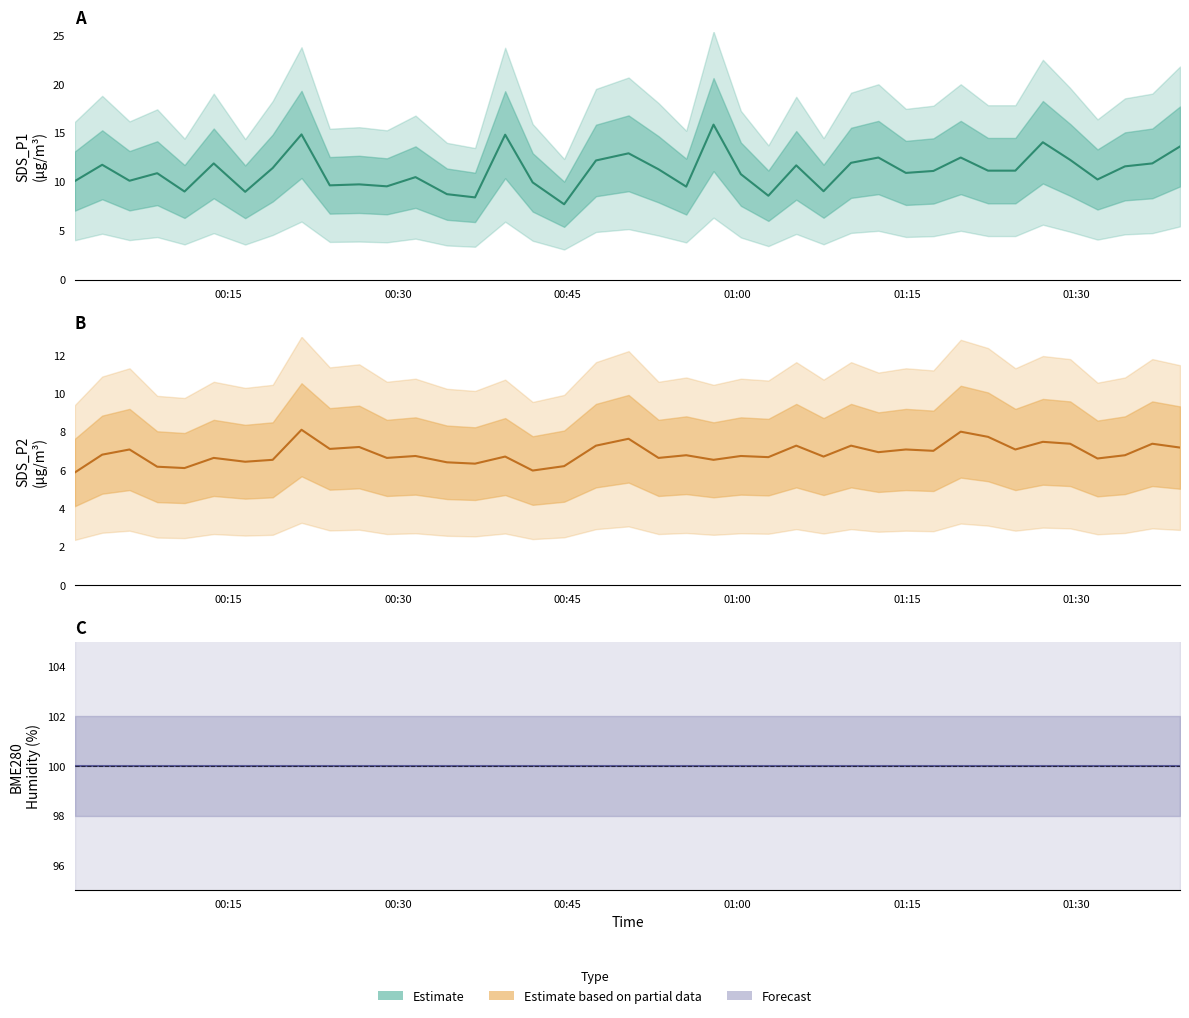

True or false: SDS_P1 and SDS_P2 intersect in this chart.

False